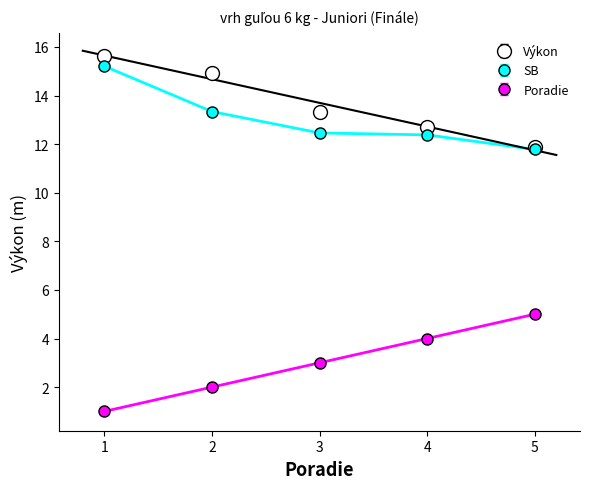

How many categories are shown in the chart?

5